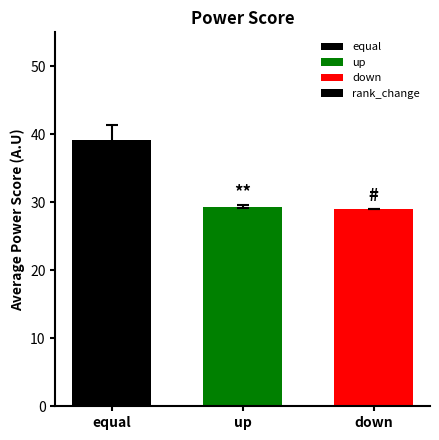

How many series are shown in this chart?

1